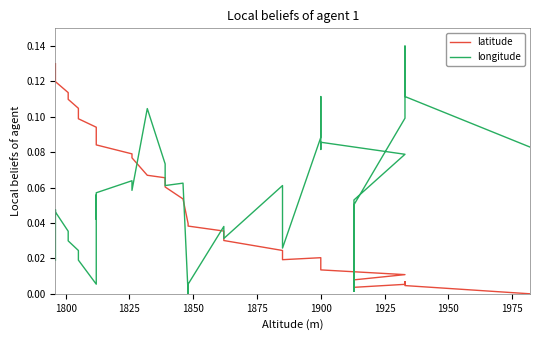

What is the average value of the longitude series?

0.1